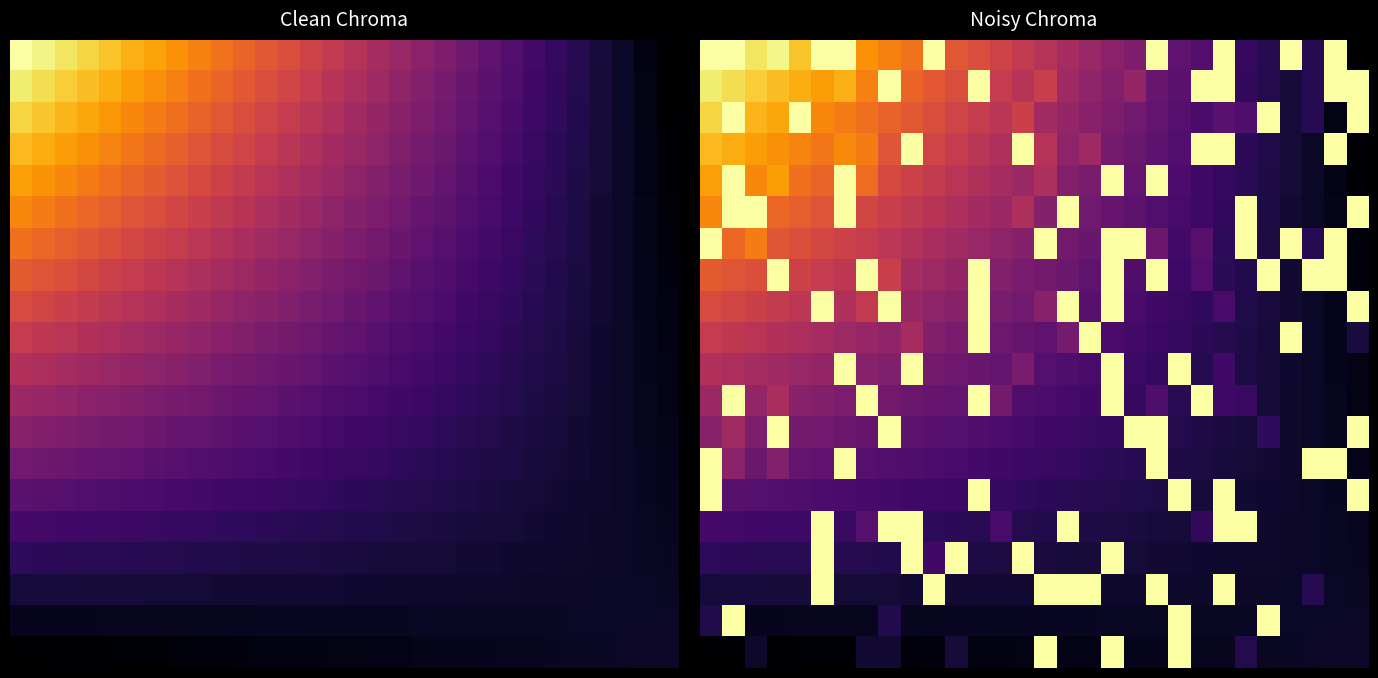

At how many categories does at least one series exceed 26?

30